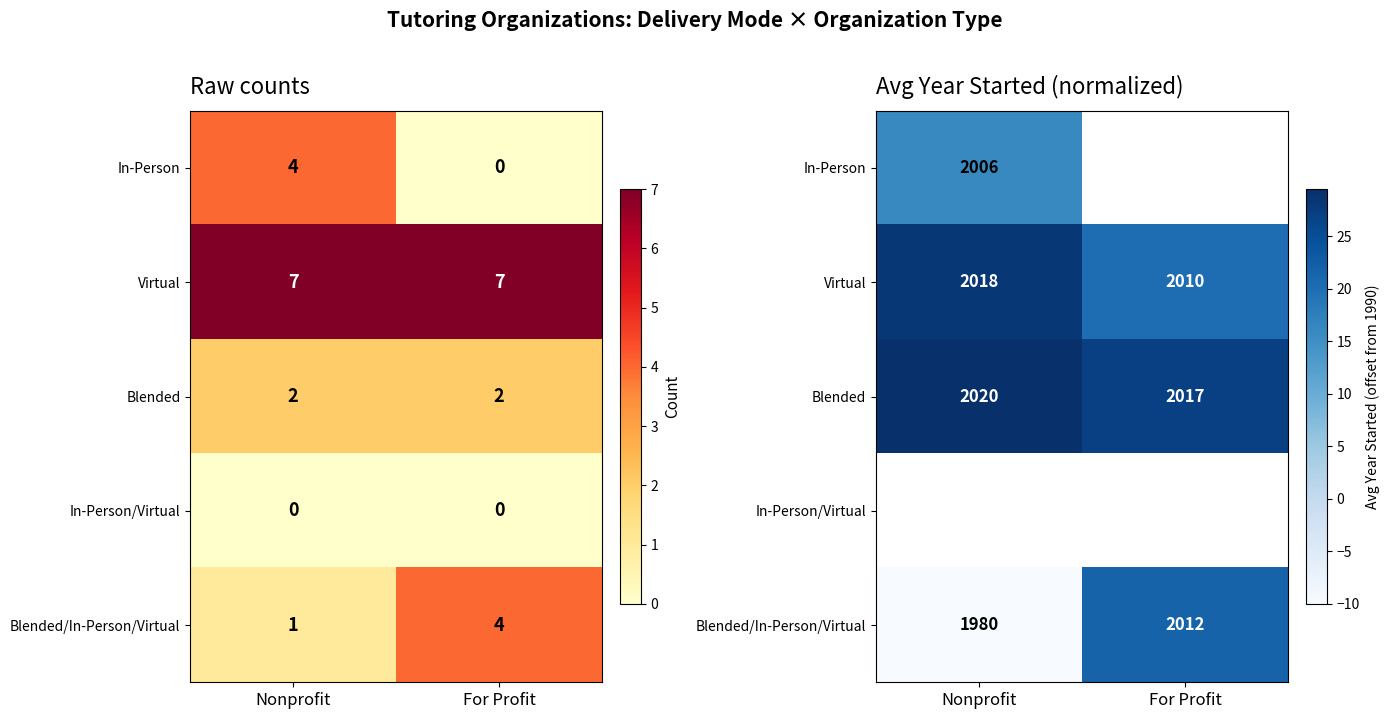

At how many categories does at least one series exceed 12?

2